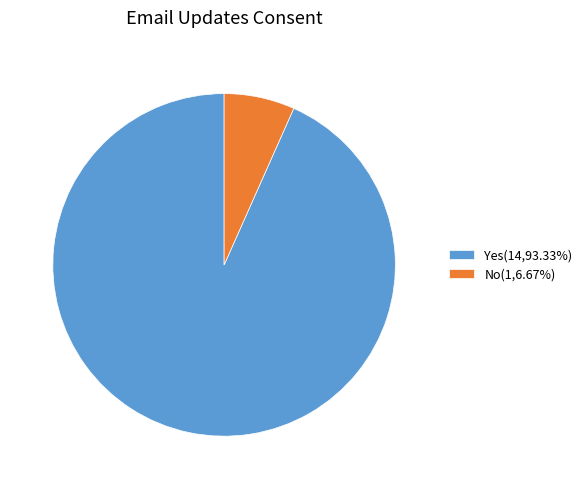

Is No(1,6.67%) the majority of the pie?

No